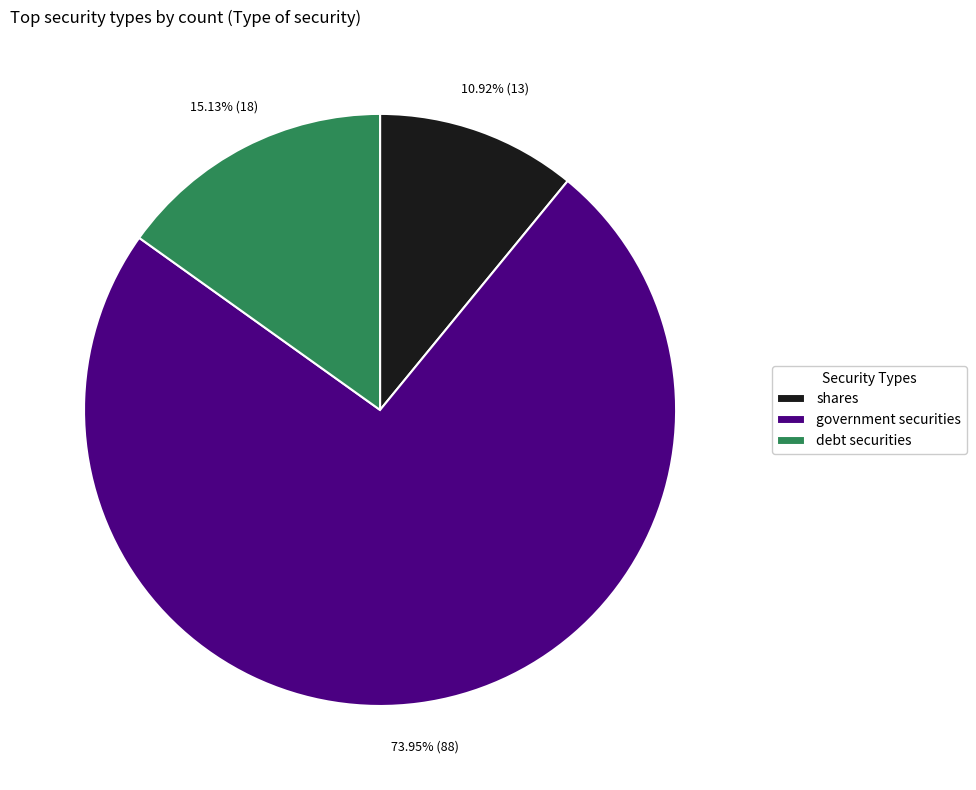

Does any single category account for the majority?

Yes